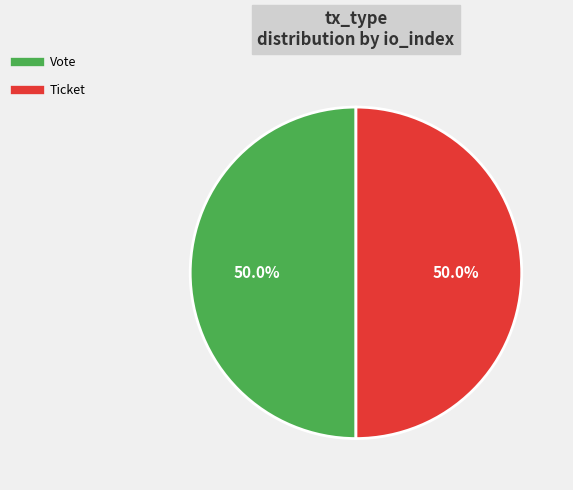

Is the sum of Ticket and Vote greater than half?

Yes